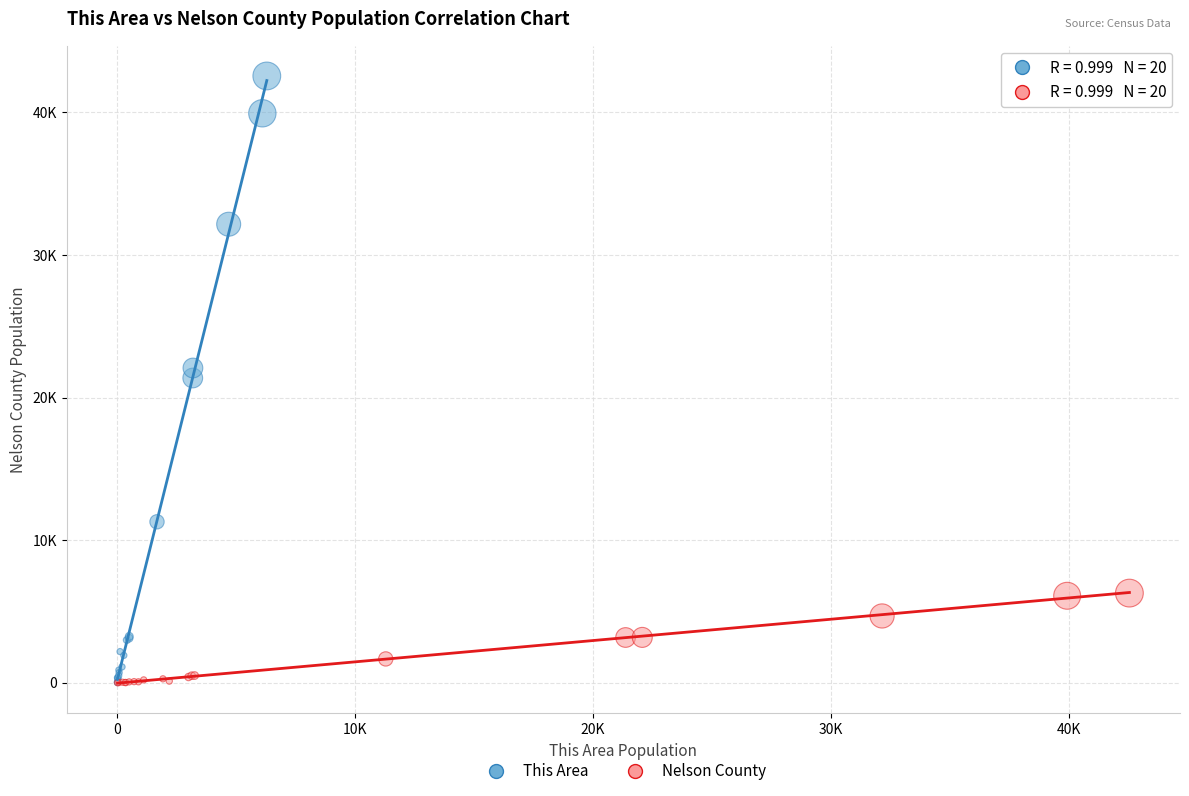

What are all the series names shown in the legend?

This Area, Nelson County